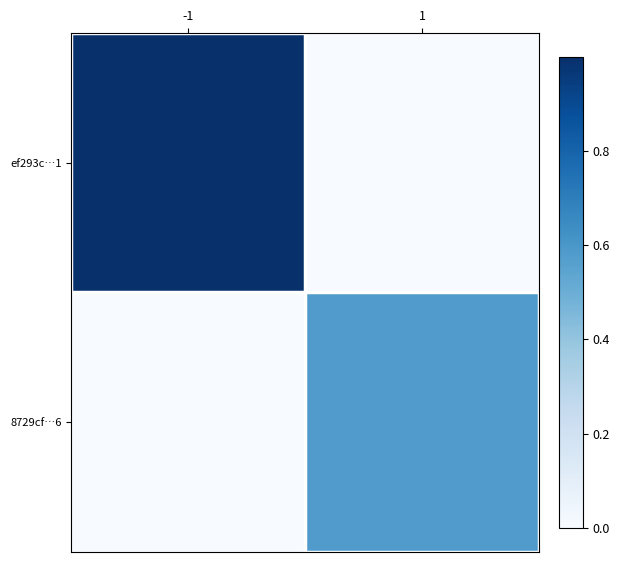

At which category is the sum across all series the highest?

-1